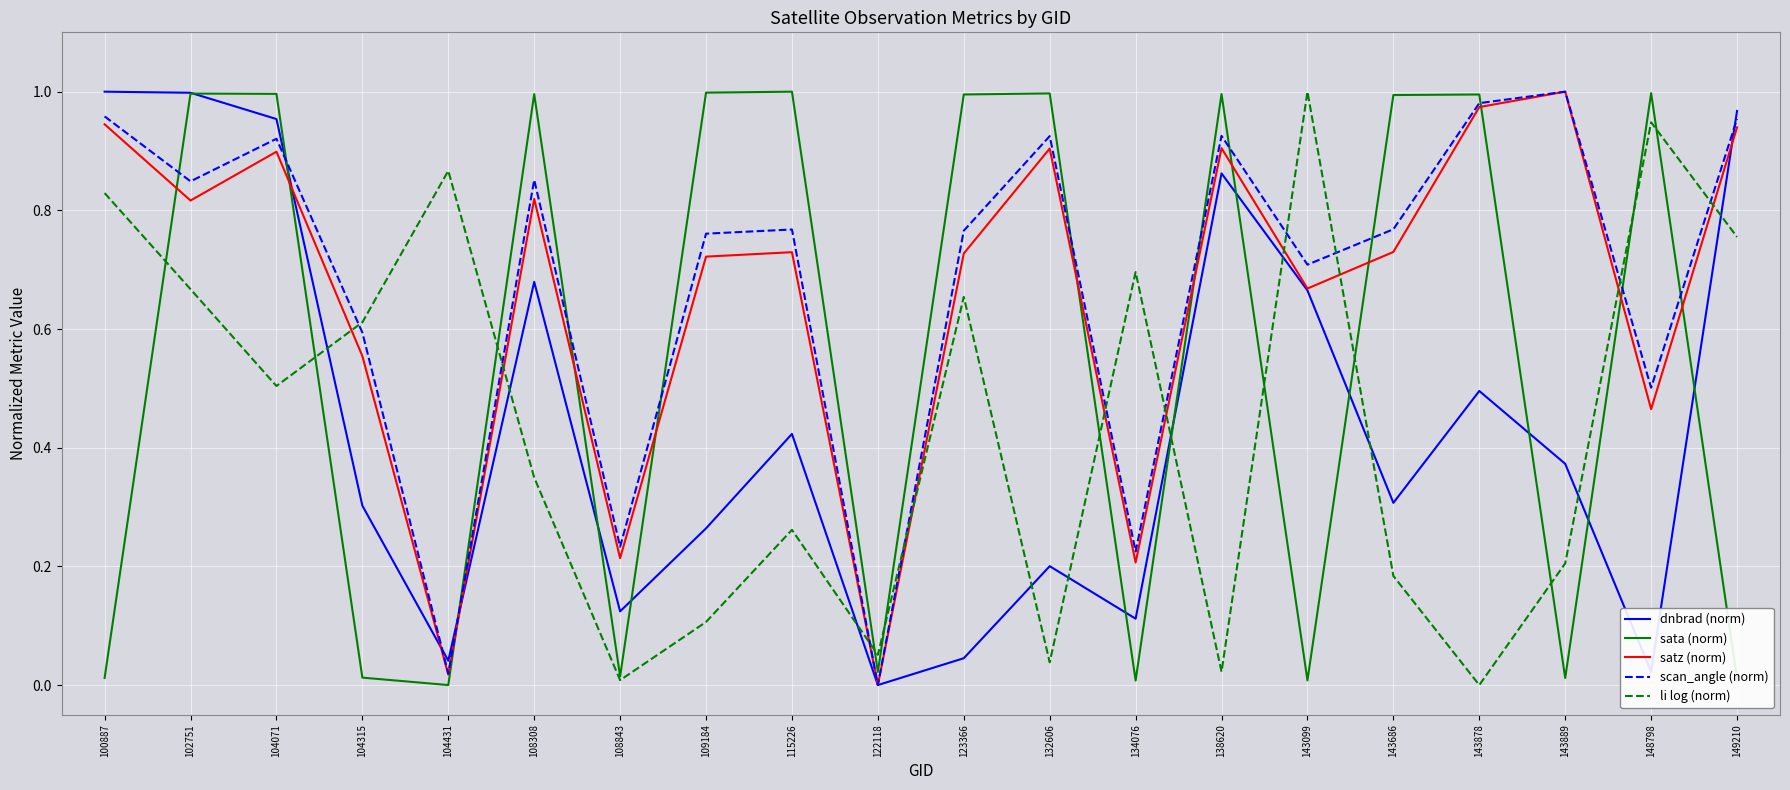

Which series changed the most between 108843 and 134076?

li log (norm)